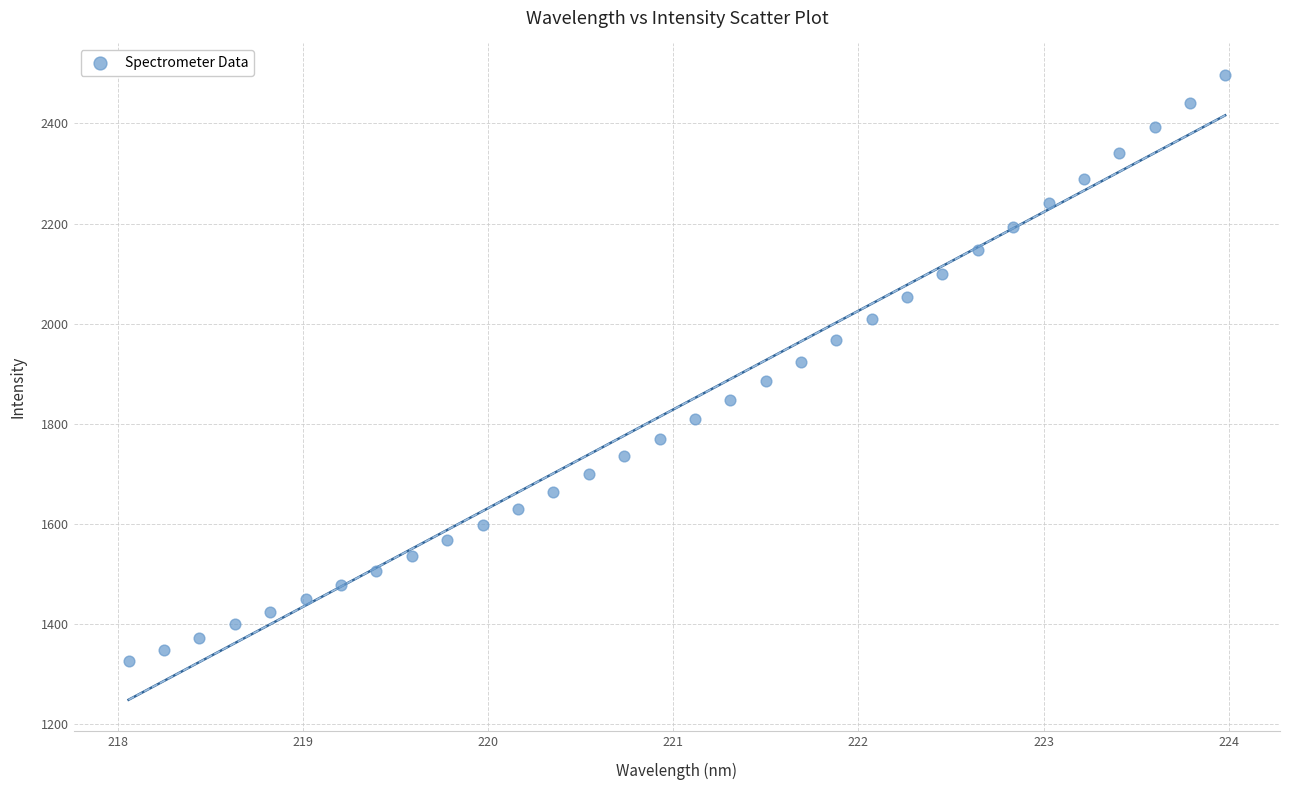

What is the range of Y values (max minus min)?

1172.0